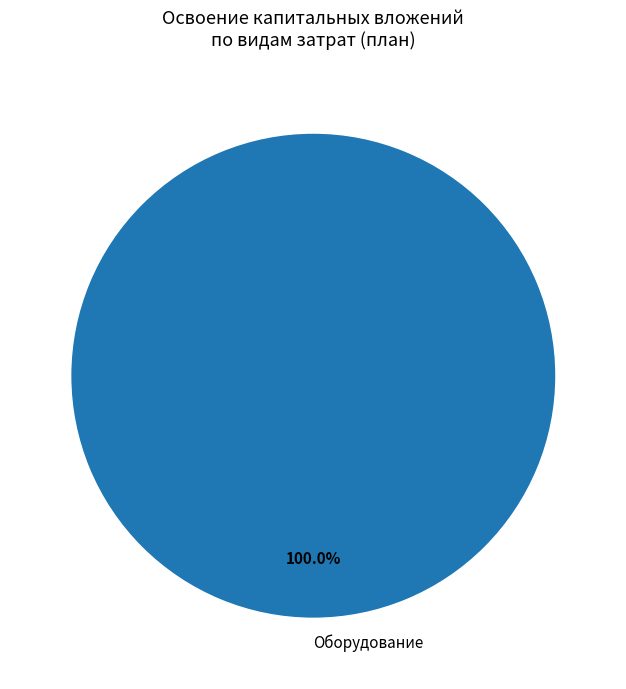

Is there a majority slice in this chart?

Yes